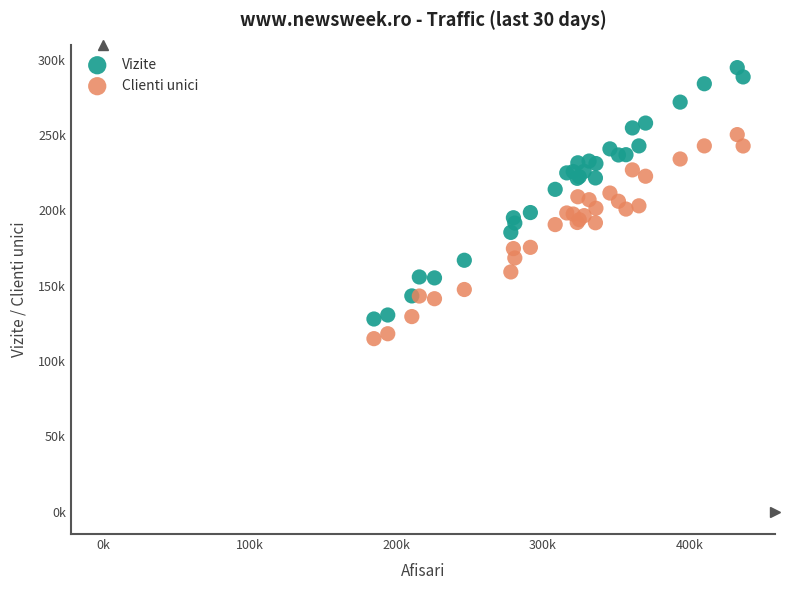

Which series has the widest spread of Y values?

Vizite